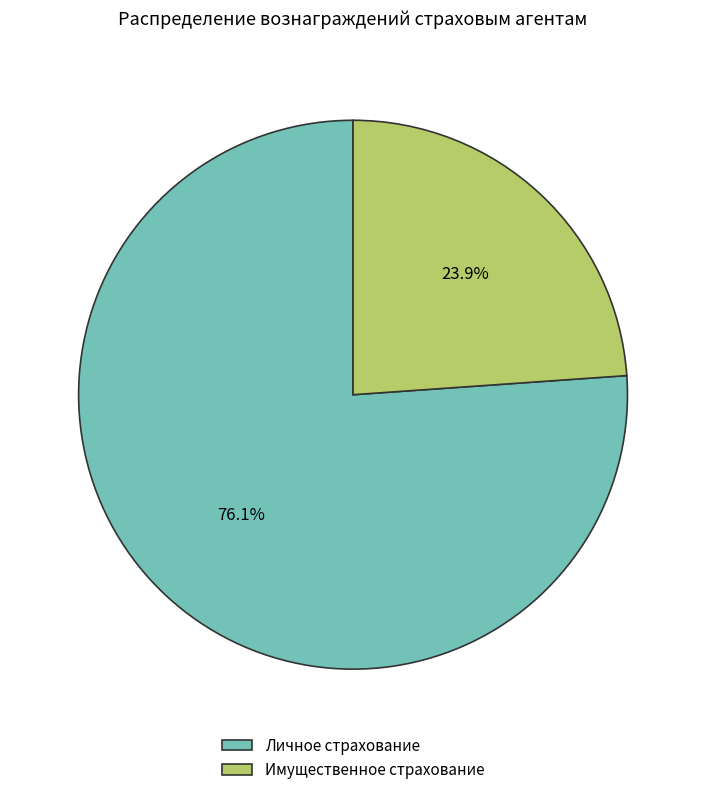

Which has a higher value, Личное страхование or Имущественное страхование?

Личное страхование